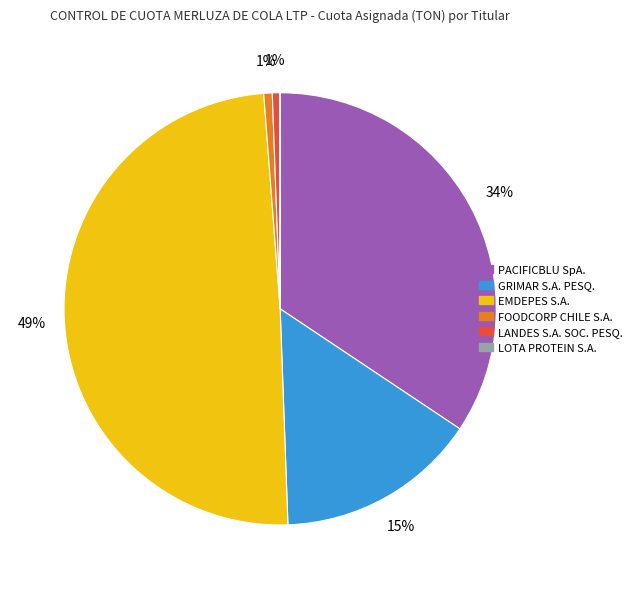

Between LANDES S.A. SOC. PESQ. and GRIMAR S.A. PESQ., which is larger?

GRIMAR S.A. PESQ.